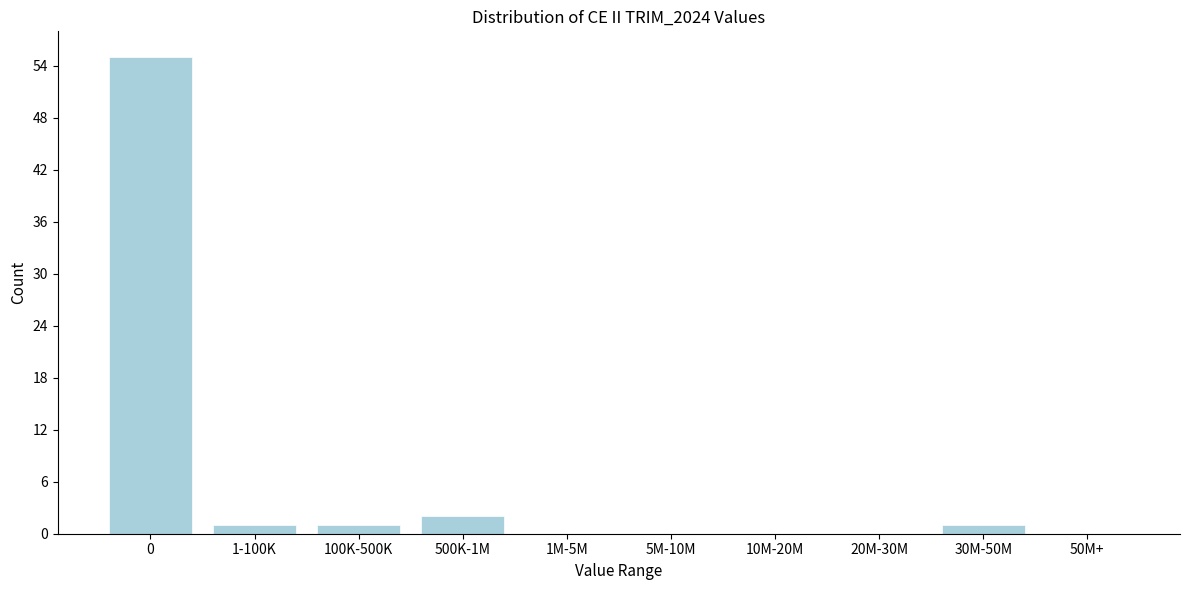

Reading left to right, transcribe all the data shown in this chart.

0=55	1-100K=1	100K-500K=1	500K-1M=2	1M-5M=0	5M-10M=0	10M-20M=0	20M-30M=0	30M-50M=1	50M+=0